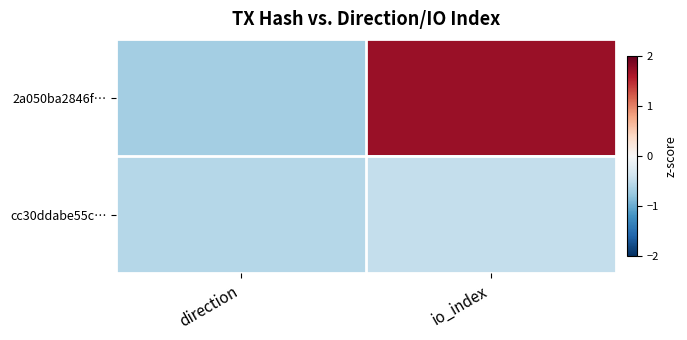

At how many categories does at least one series exceed 0?

1